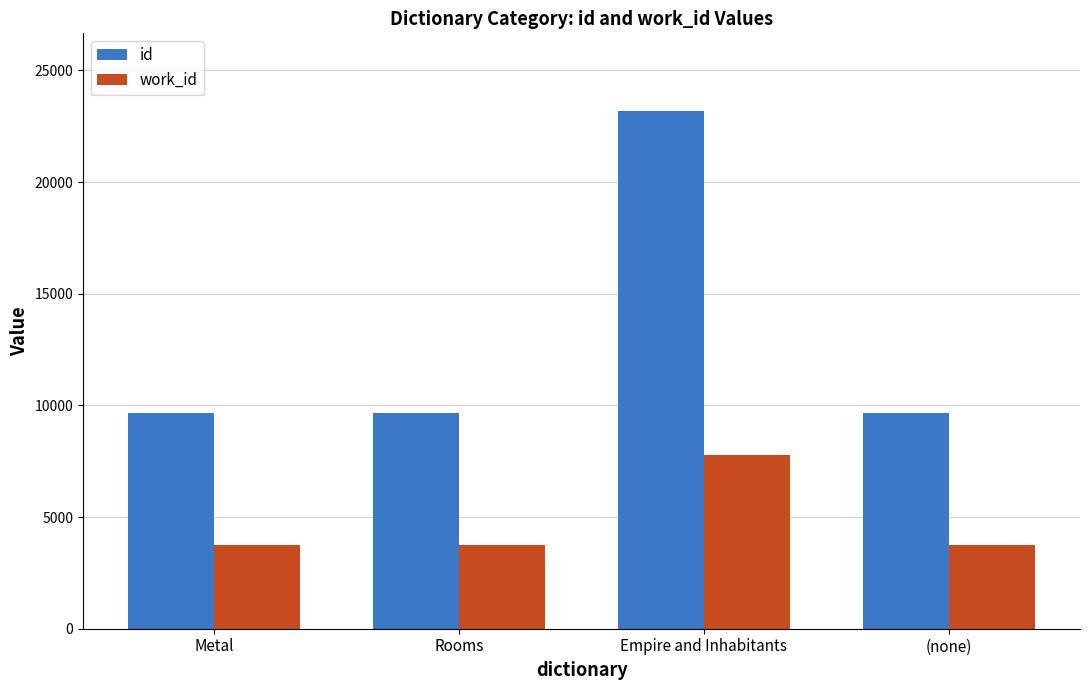

What is the smallest value displayed?

3733